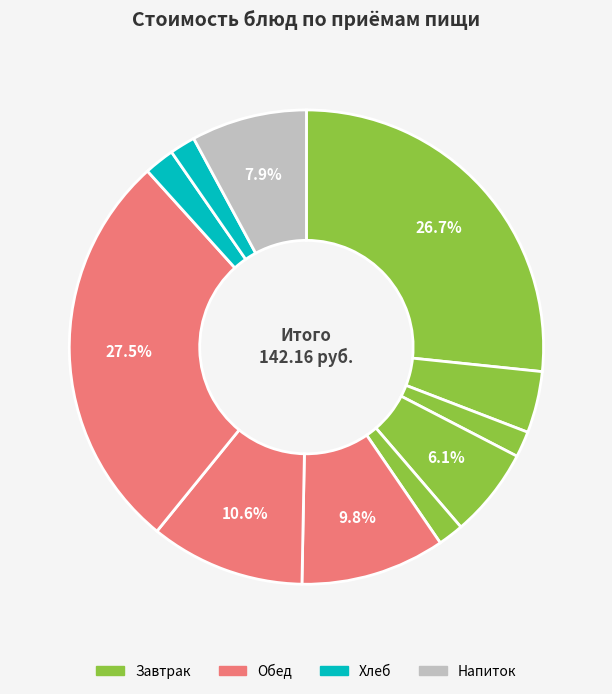

How many slices are in this pie chart?

11